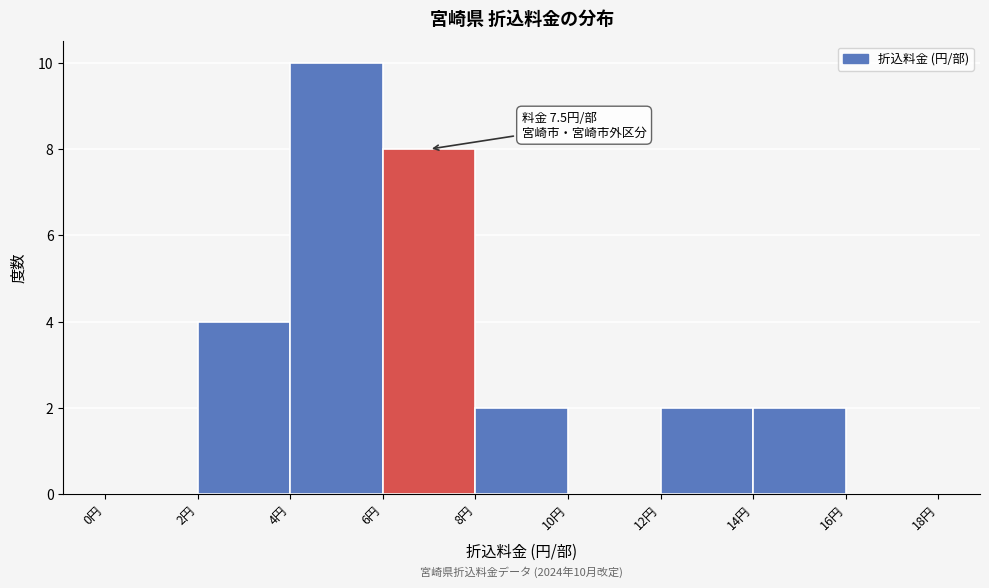

Which range on the x-axis has the tallest bar?

4 to 6